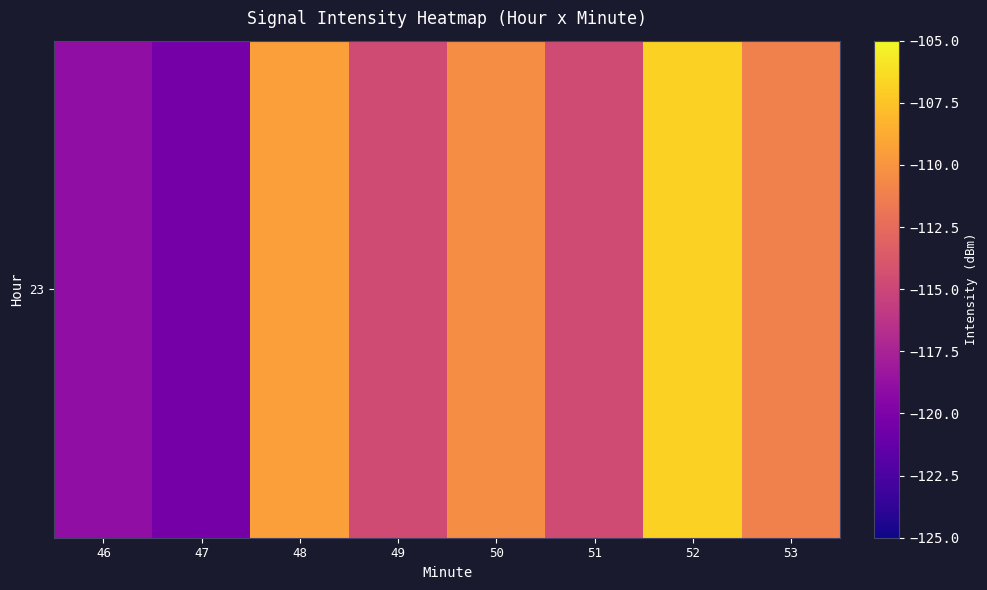

Where does the data first go above -111?

48